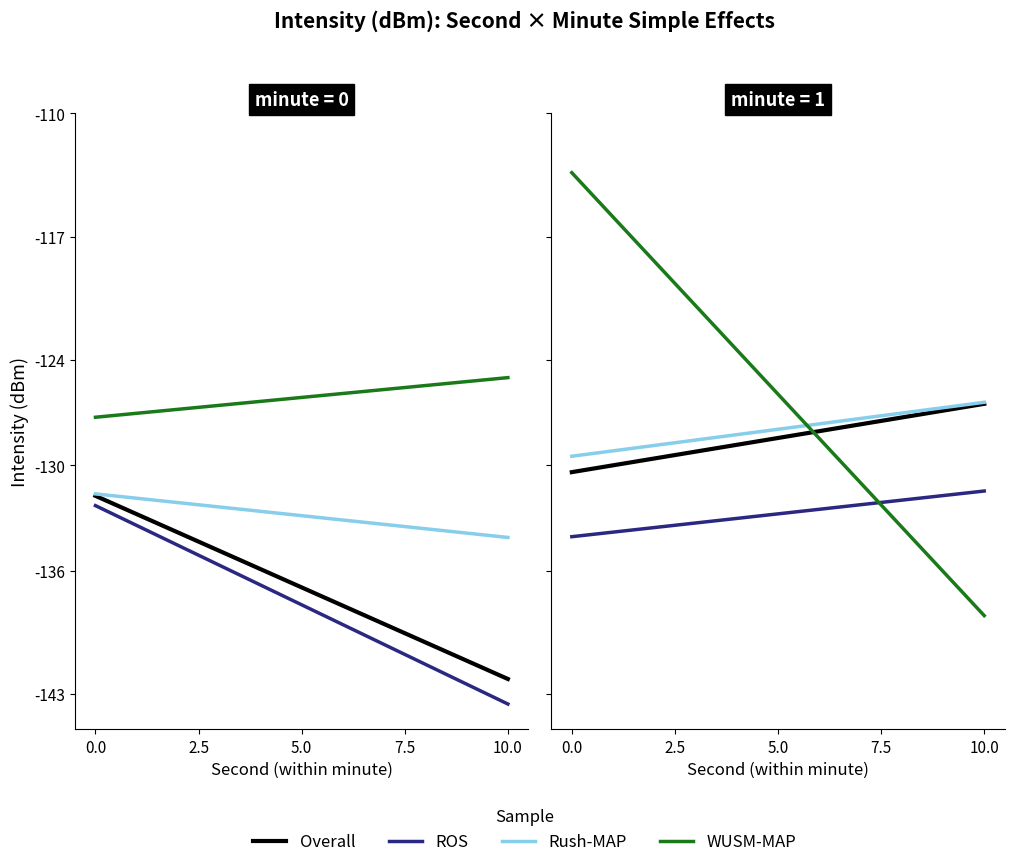

At how many categories does at least one series exceed -119?

1